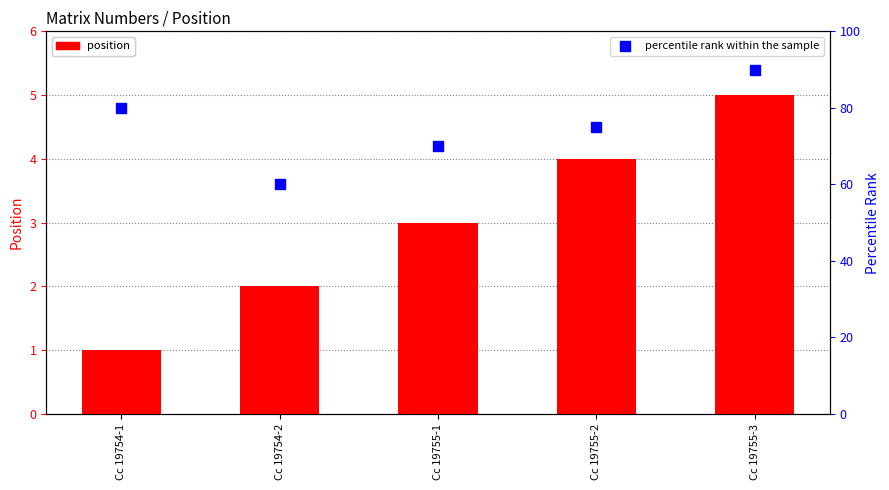

Is the value of percentile rank at Cc 19755-3 greater than the value of position at Cc 19755-3?

Yes